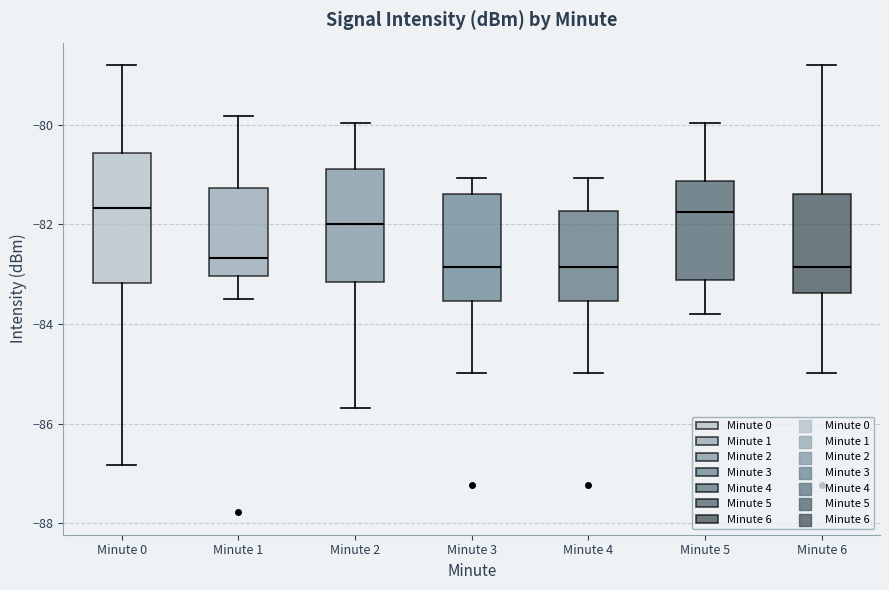

Where does the lower whisker of the box for Minute 5 end on the y-axis? The values are not printed on the chart, so give them approximately, as read against the axis.

-83.8